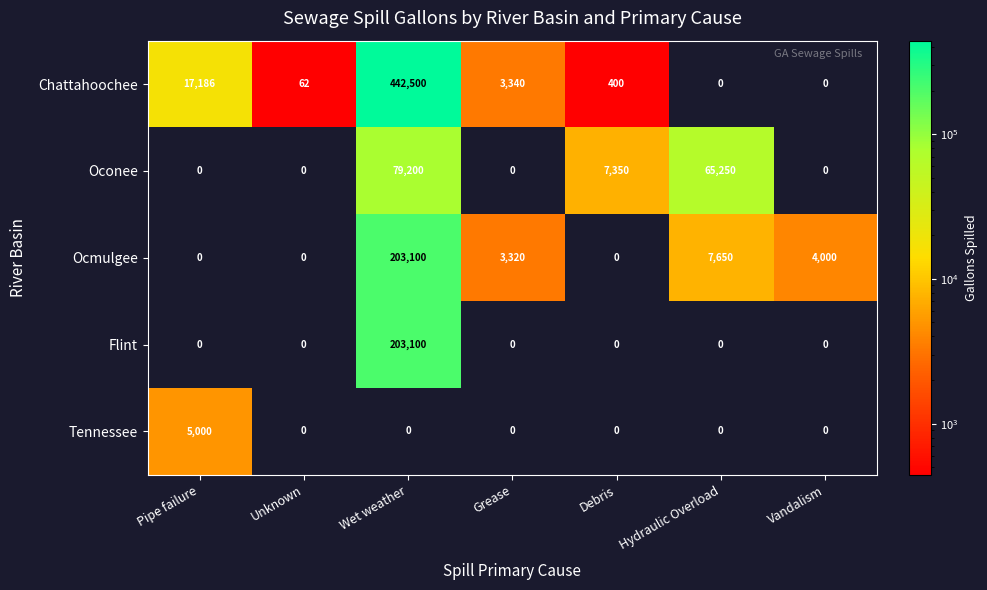

What is the spread (max minus min) of values at Wet weather?

442500